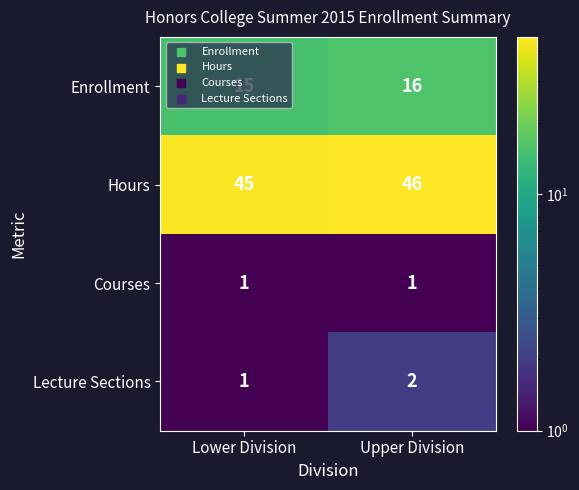

What is the sum of the Enrollment values at Upper Division and Lower Division?

31